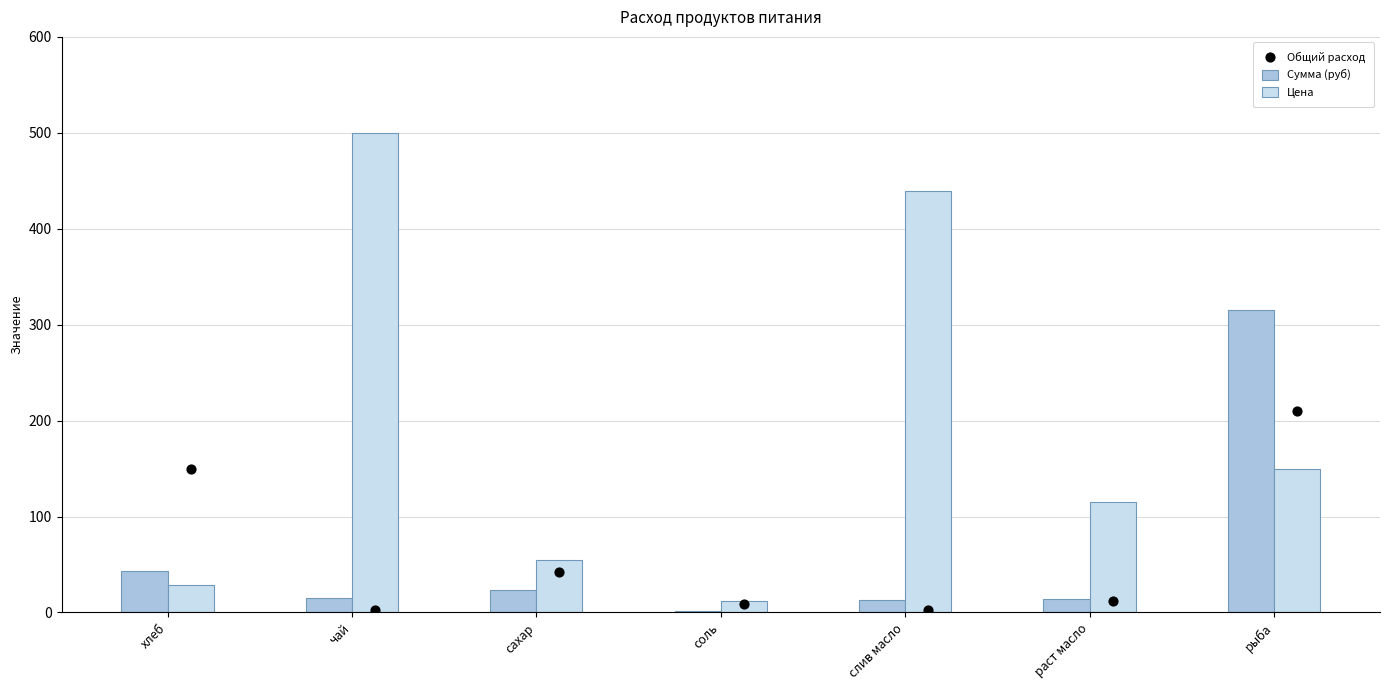

At which category is the sum across all series the highest?

рыба